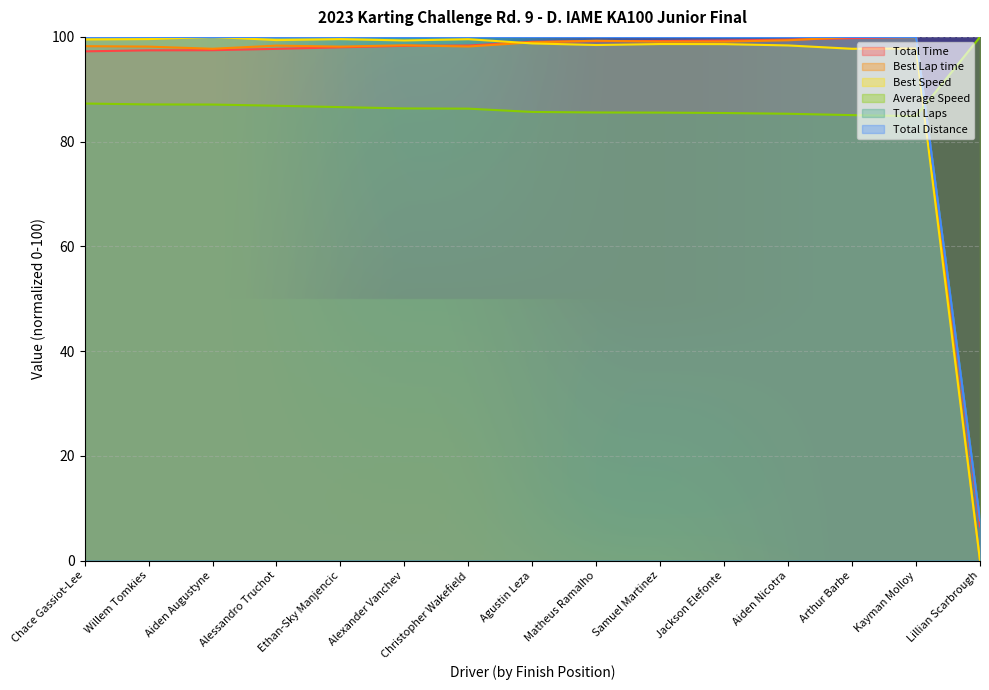

Which series has the largest total across all categories?

Total Laps